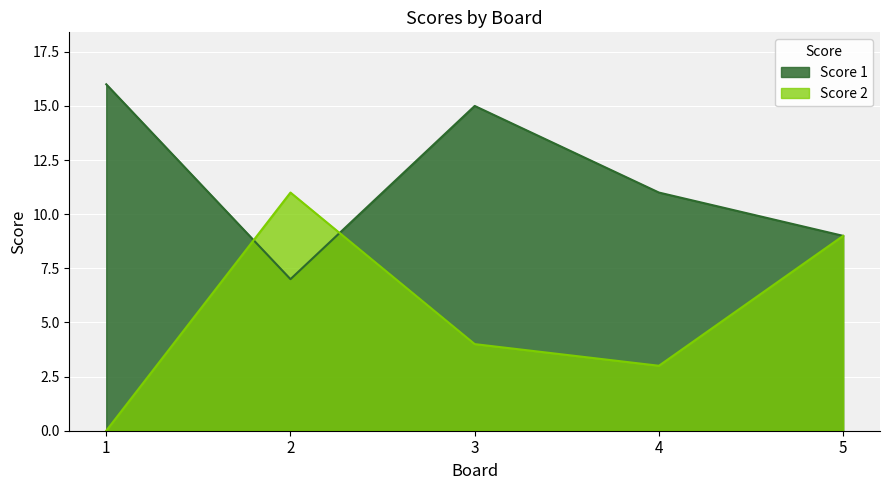

What is the greatest value displayed?

16